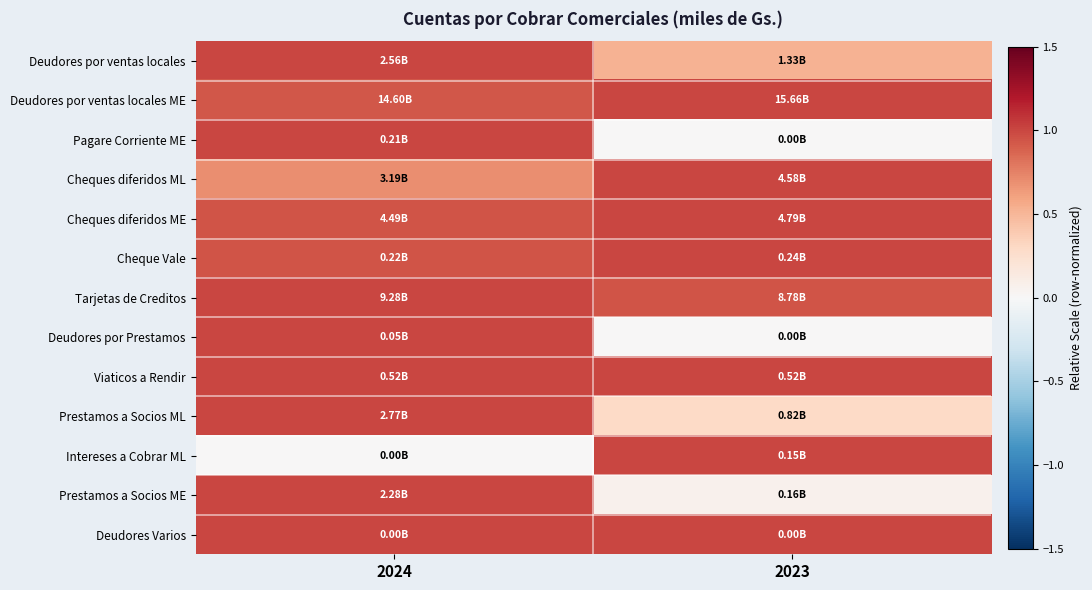

How many distinct data groups are displayed?

13